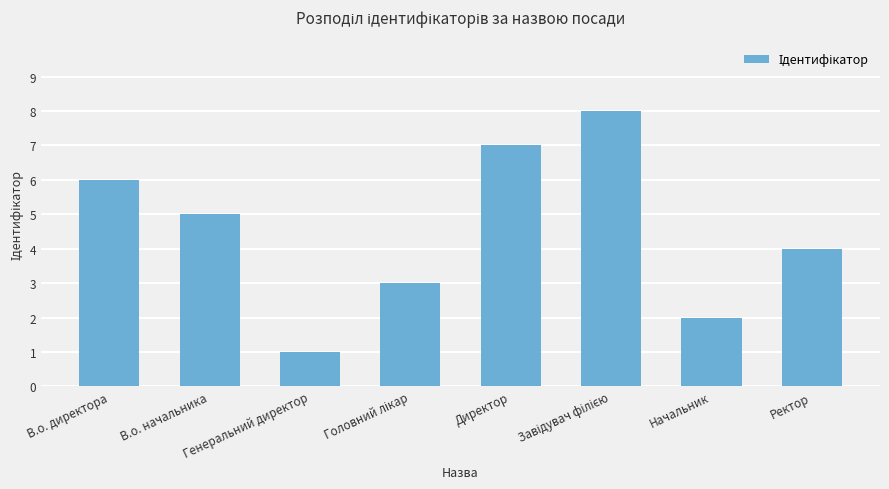

What is the greatest value displayed?

8